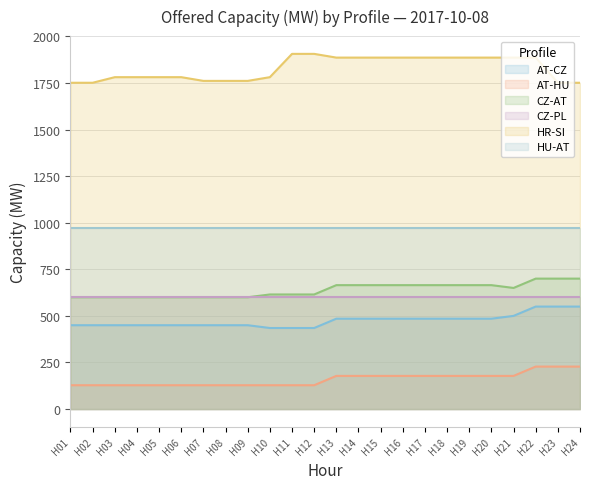

What is the difference between the maximum and minimum values in the CZ-AT series?

100